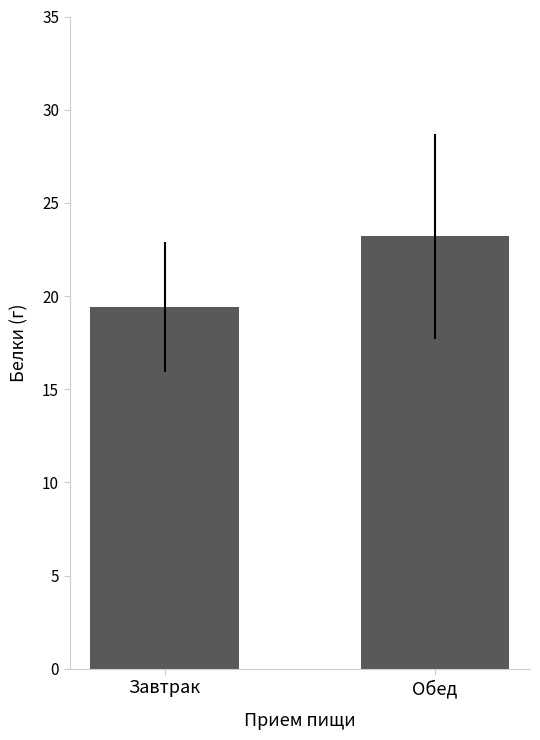

What is the label of the 2nd bar from the right?

Завтрак